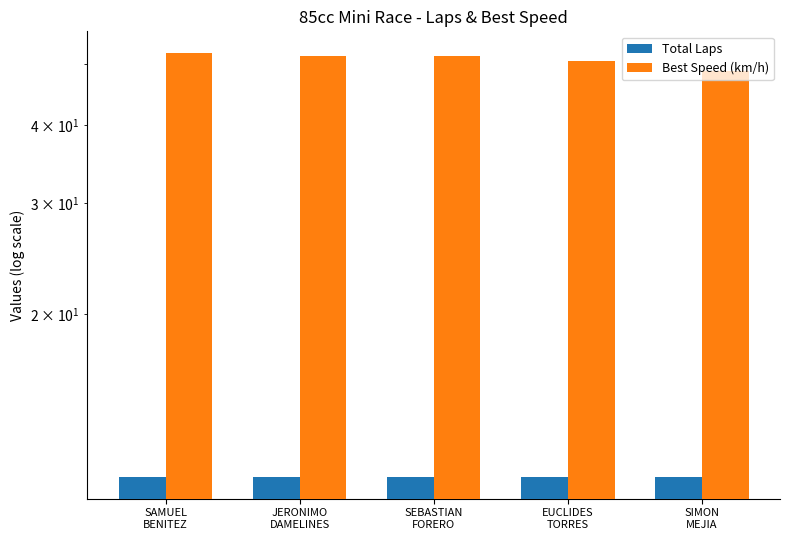

Count the number of categories in the chart.

5